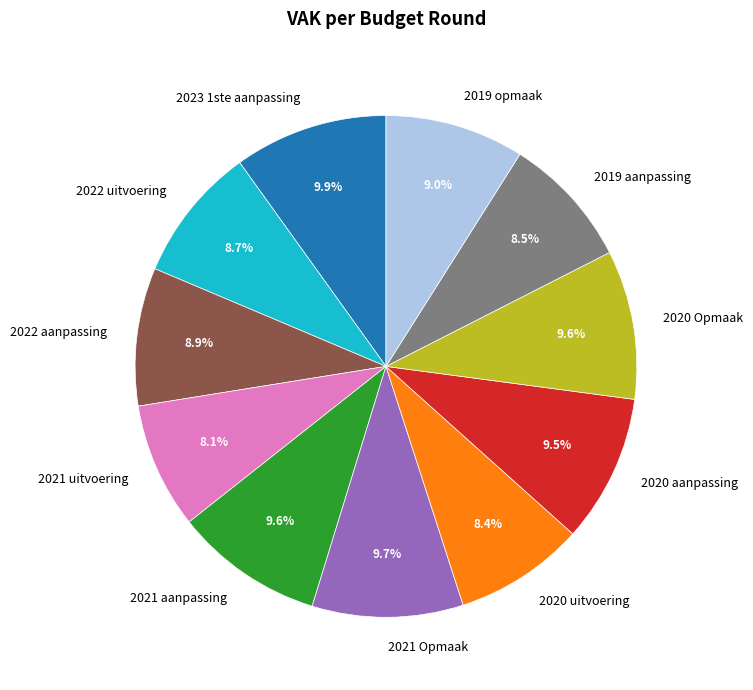

Is it true that 2022 uitvoering is 9% of the pie?

True